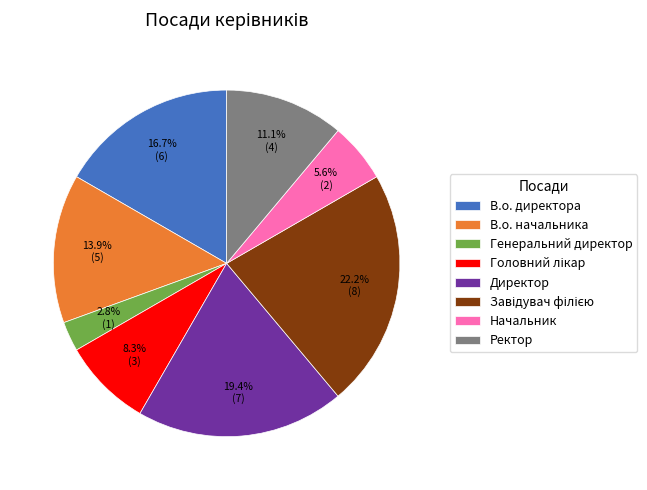

What is the total percentage of В.о. директора and В.о. начальника?

30.6%